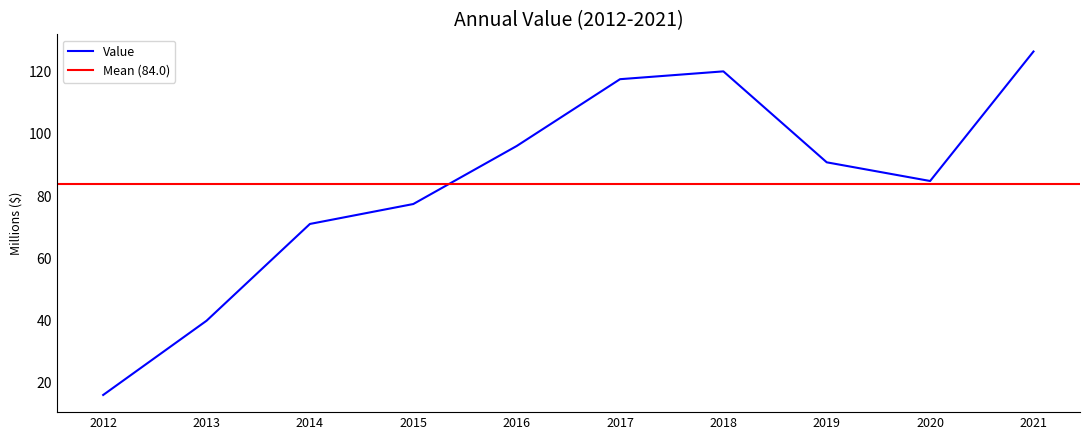

The value at 2019 is 90.9. True or false?

True